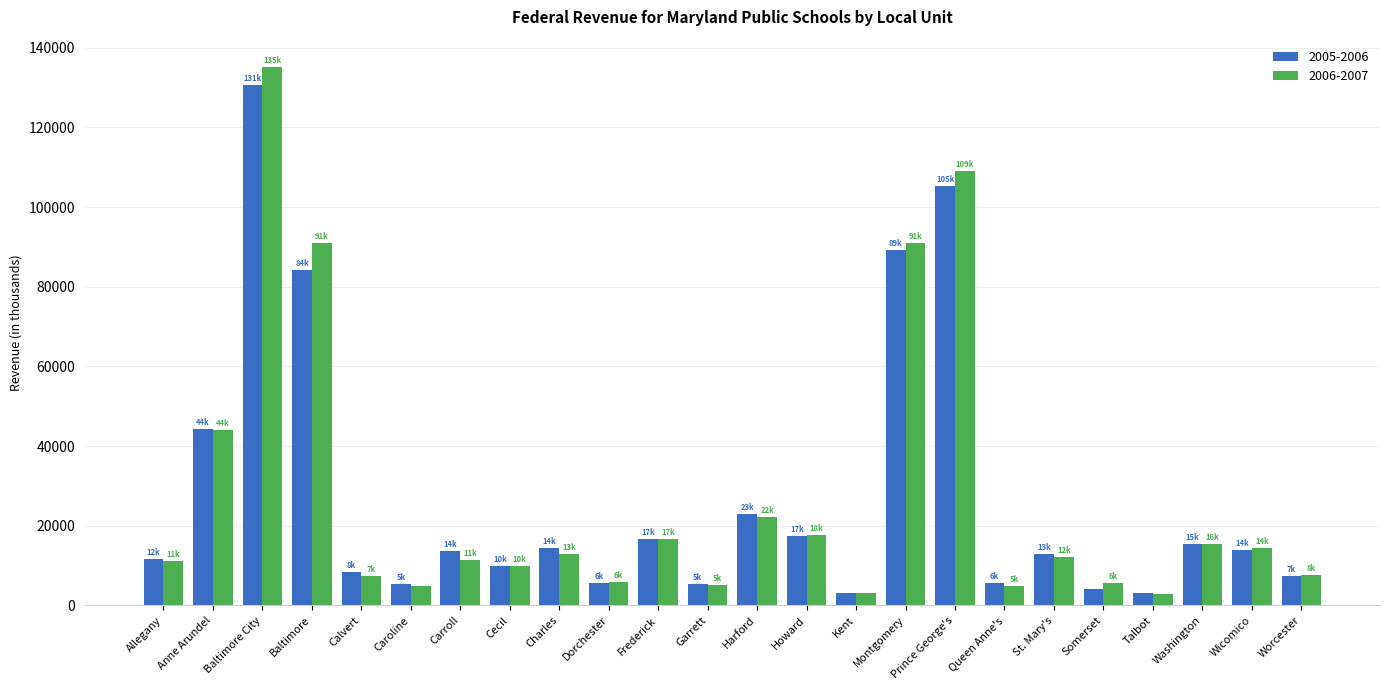

What is the highest value of the 2005-2006 series?

130645.0